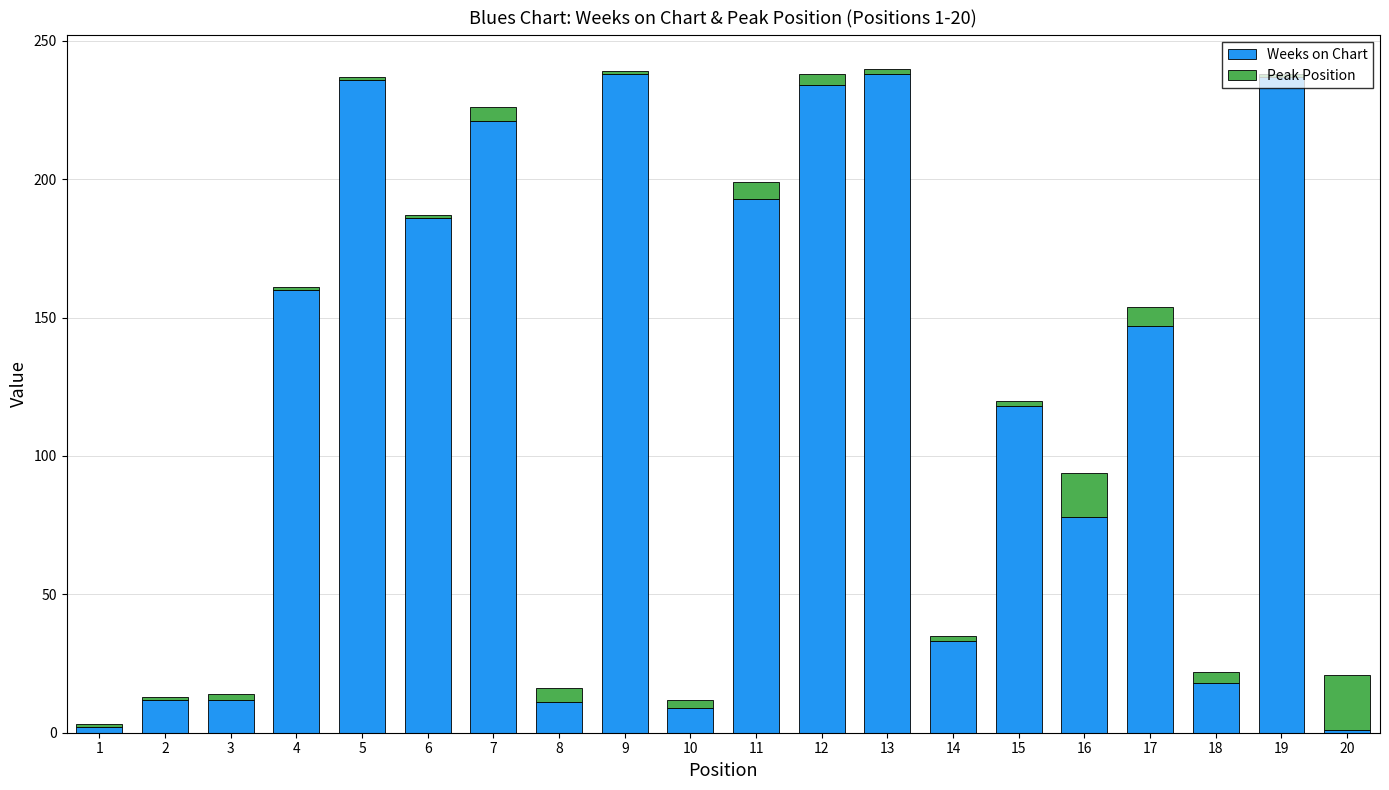

The value of Weeks on Chart at 5 is 236. True or false?

True